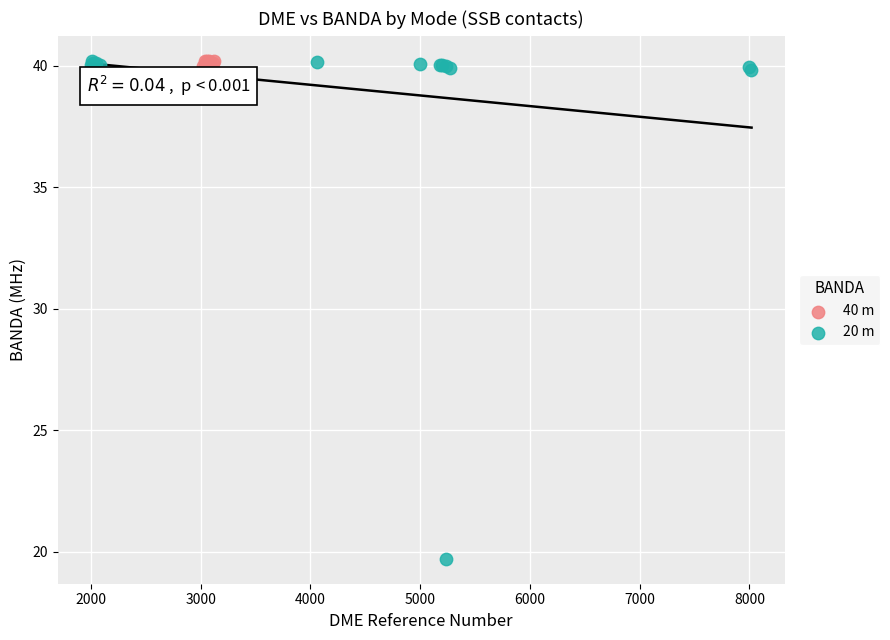

Which series has the widest spread of Y values?

20 m